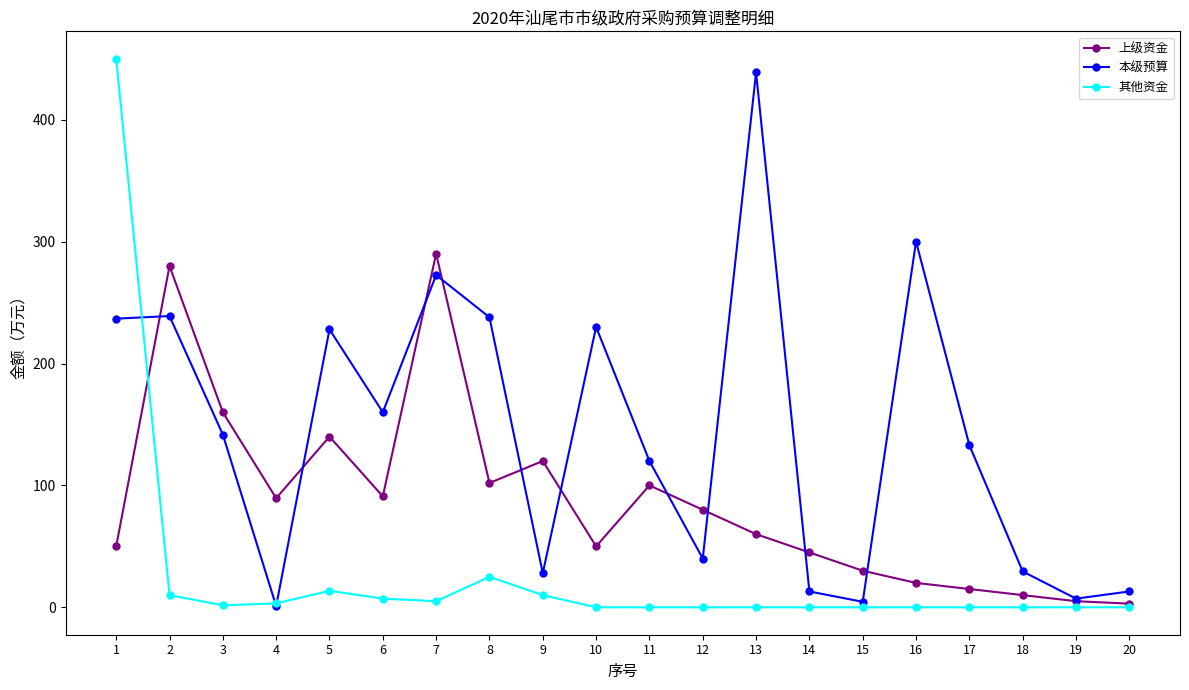

How many series are shown in this chart?

3